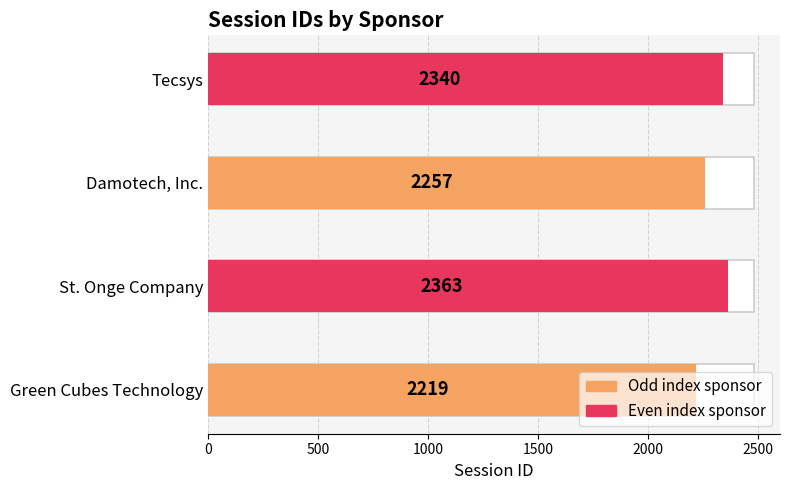

What value does the data have at Green Cubes Technology?

2219